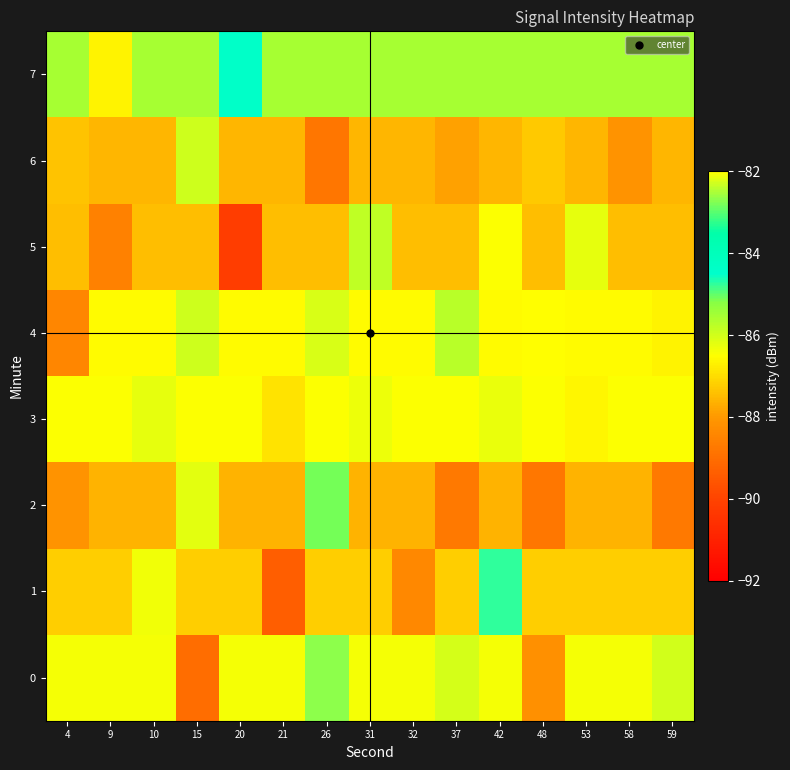

Reading left to right, list all the values displayed in this chart.

0: 4=-86.4	9=-86.4	10=-86.4	15=-89.0	20=-86.4	21=-86.4	26=-82.7	31=-86.4	32=-86.4	37=-86.0	42=-86.4	48=-88.2	53=-86.4	58=-86.4	59=-86.0
1: 4=-87.2	9=-87.2	10=-86.3	15=-87.2	20=-87.2	21=-89.4	26=-87.2	31=-87.2	32=-88.4	37=-87.2	42=-84.8	48=-87.2	53=-87.2	58=-87.2	59=-87.2
2: 4=-88.1	9=-87.6	10=-87.6	15=-86.2	20=-87.6	21=-87.6	26=-85.1	31=-87.6	32=-87.6	37=-88.7	42=-87.6	48=-88.8	53=-87.6	58=-87.6	59=-88.7
3: 4=-86.5	9=-86.5	10=-86.2	15=-86.5	20=-86.5	21=-86.9	26=-86.5	31=-86.3	32=-86.5	37=-86.5	42=-86.3	48=-86.5	53=-86.6	58=-86.5	59=-86.5
4: 4=-88.4	9=-86.6	10=-86.6	15=-86.0	20=-86.6	21=-86.6	26=-86.1	31=-86.6	32=-86.6	37=-85.7	42=-86.6	48=-86.5	53=-86.6	58=-86.6	59=-86.7
5: 4=-87.4	9=-88.5	10=-87.4	15=-87.4	20=-90.2	21=-87.4	26=-87.4	31=-85.8	32=-87.4	37=-87.4	42=-86.5	48=-87.4	53=-86.2	58=-87.4	59=-87.4
6: 4=-87.4	9=-87.6	10=-87.6	15=-86.0	20=-87.6	21=-87.6	26=-88.8	31=-87.6	32=-87.6	37=-87.9	42=-87.6	48=-87.3	53=-87.6	58=-88.1	59=-87.6
7: 4=-85.5	9=-86.7	10=-85.5	15=-85.5	20=-84.4	21=-85.5	26=-85.5	31=-85.5	32=-85.5	37=-85.5	42=-85.5	48=-85.5	53=-85.5	58=-85.5	59=-85.5